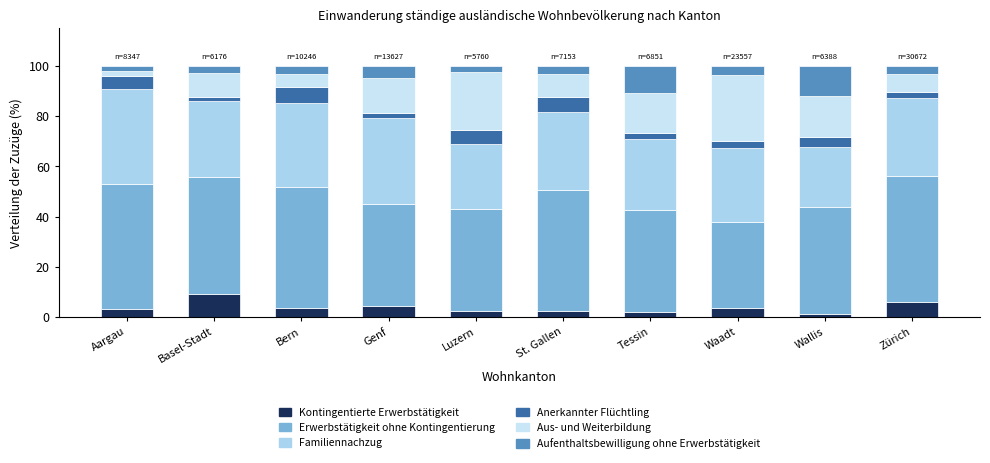

How many bars are there in total?

10